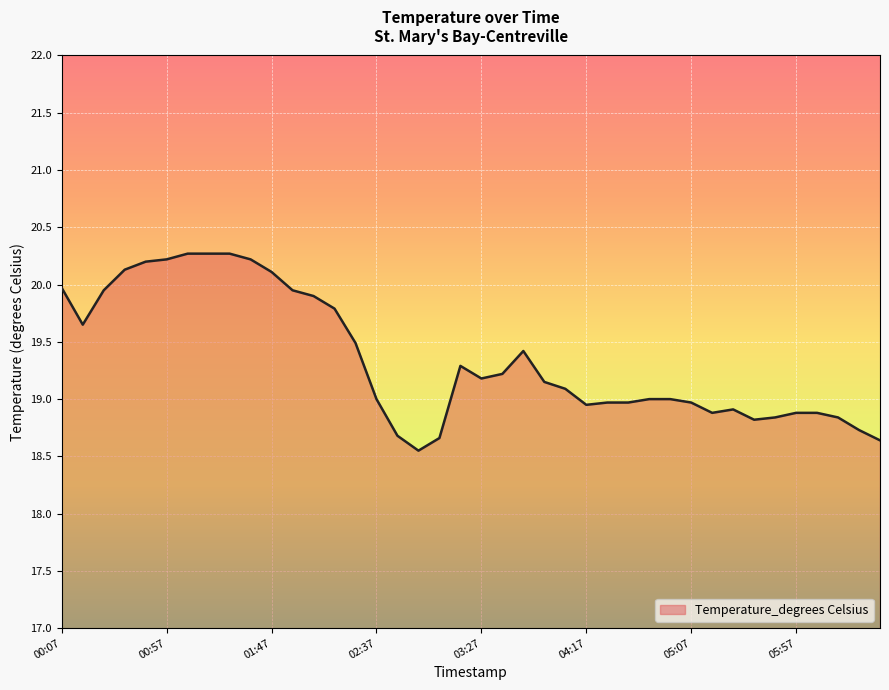

What is the maximum value shown in the chart?

20.3